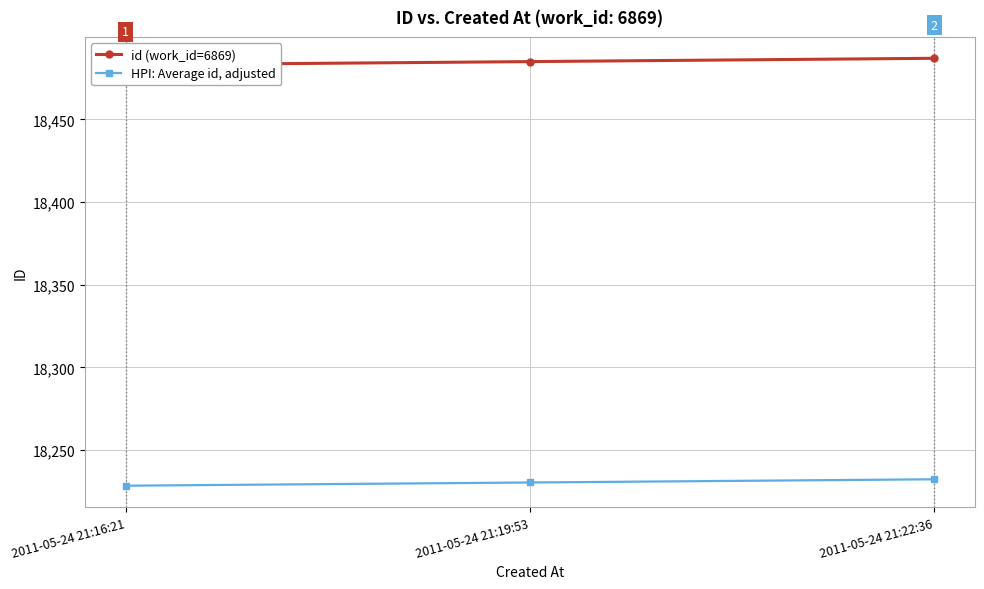

What are all the series names shown in the legend?

id (work_id=6869), HPI: Average id, adjusted